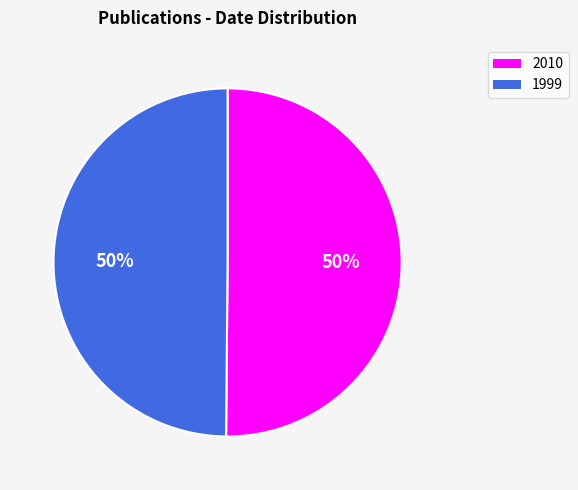

The 1999 slice represents 50% of the pie. True or false?

True